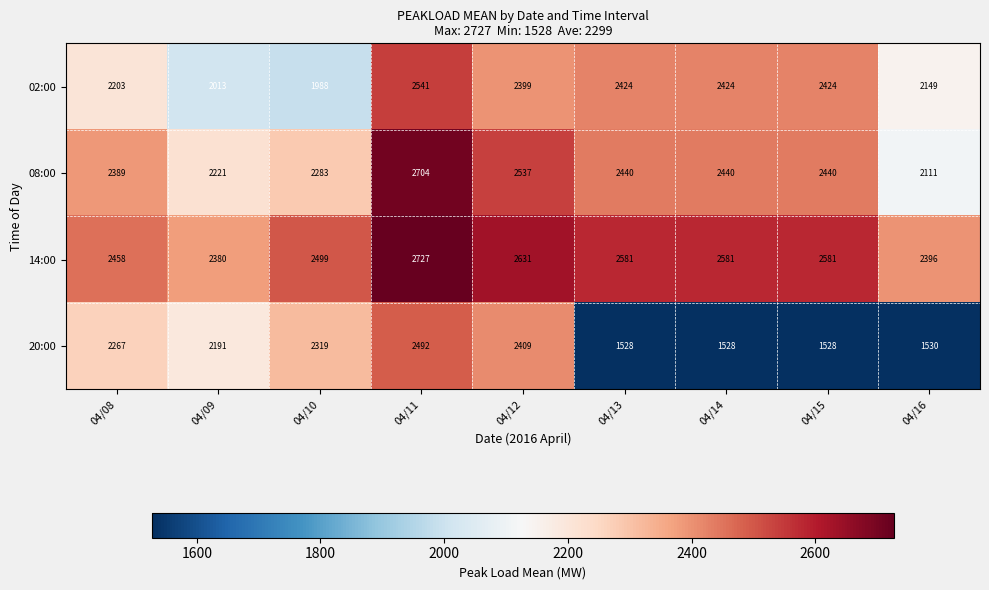

At which label does 08:00 first exceed 2440?

04/11